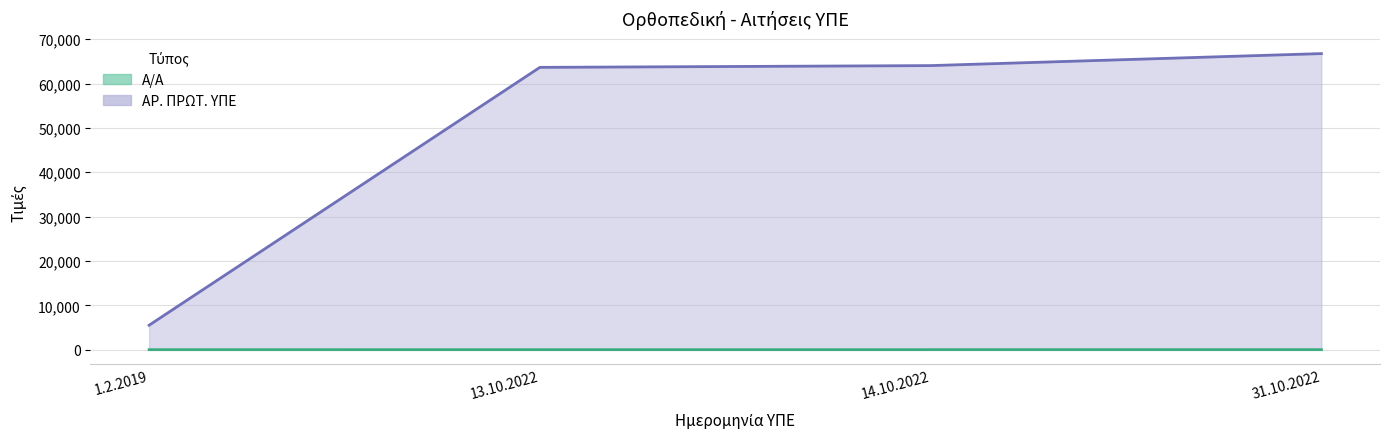

Reading left to right, transcribe all the data shown in this chart.

Α/Α: 1.2.2019=1	13.10.2022=2	14.10.2022=3	31.10.2022=4
ΑΡ. ΠΡΩΤ. ΥΠΕ: 1.2.2019=5516	13.10.2022=63654	14.10.2022=64053	31.10.2022=66758